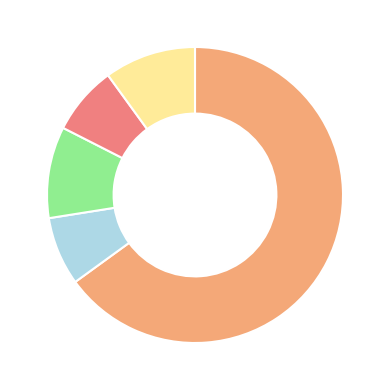

Is there any slice that represents more than half of the pie?

Yes